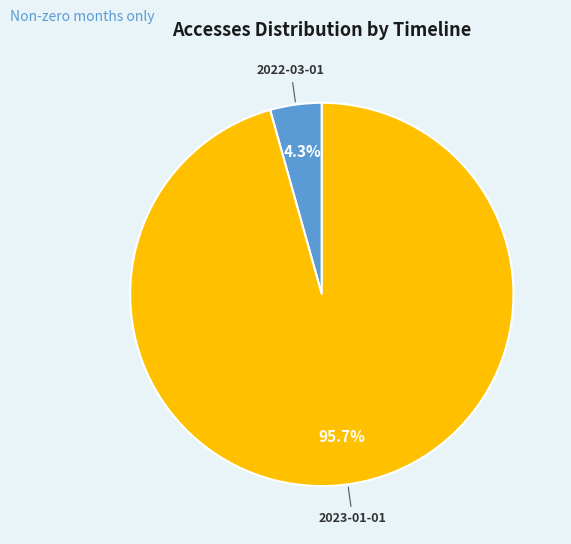

Rank the categories by value from highest to lowest.

2023-01-01, 2022-03-01